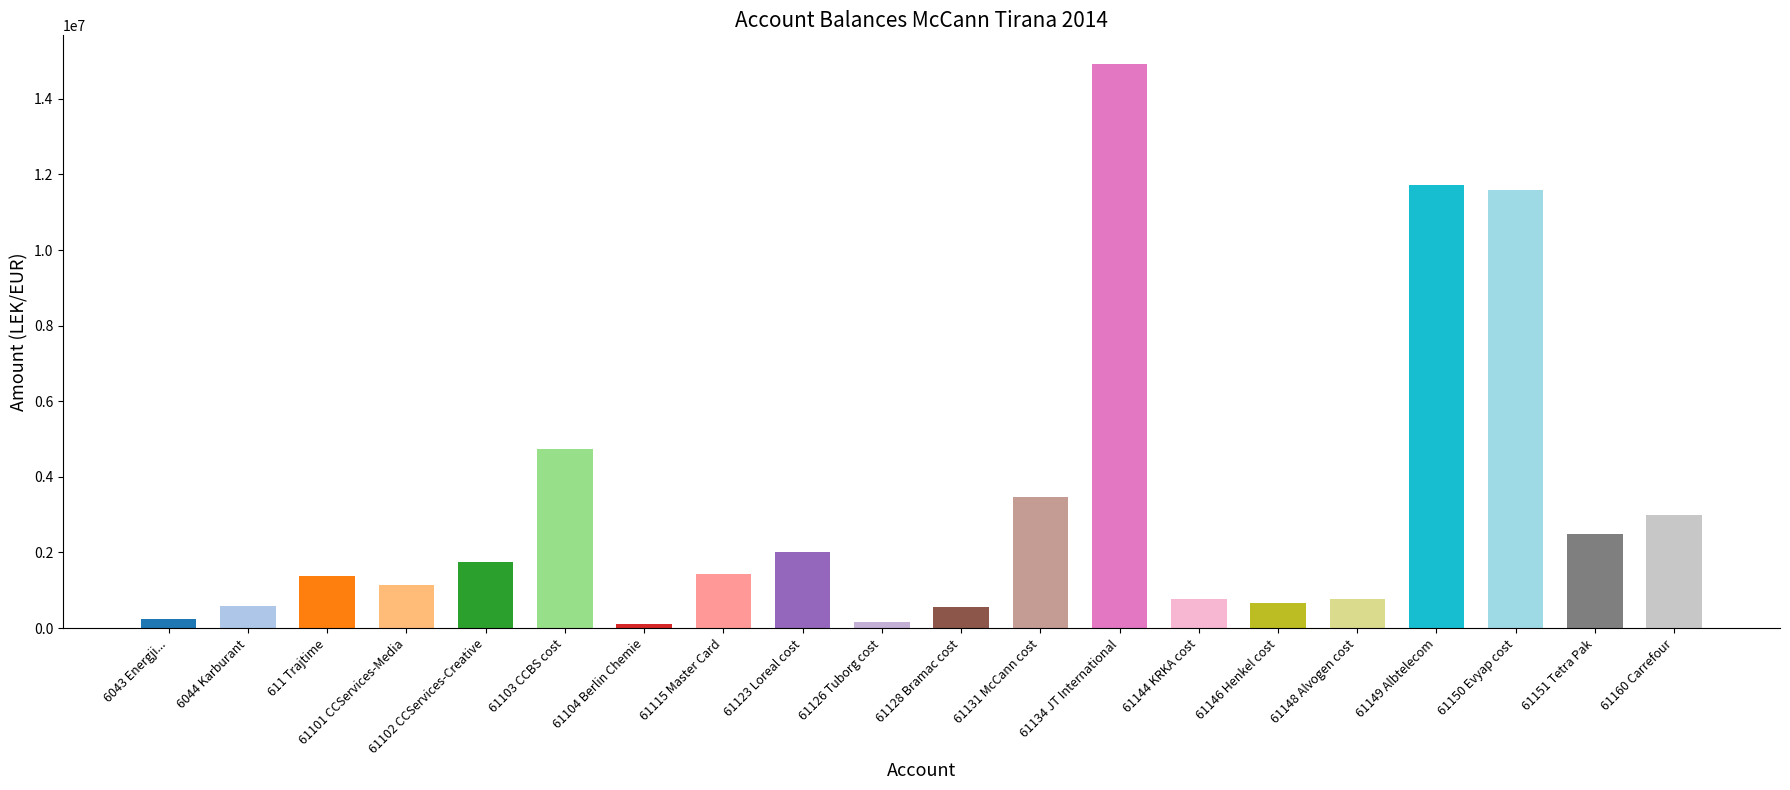

Is it true that the value at 611 Trajtime is 899871.9?

False